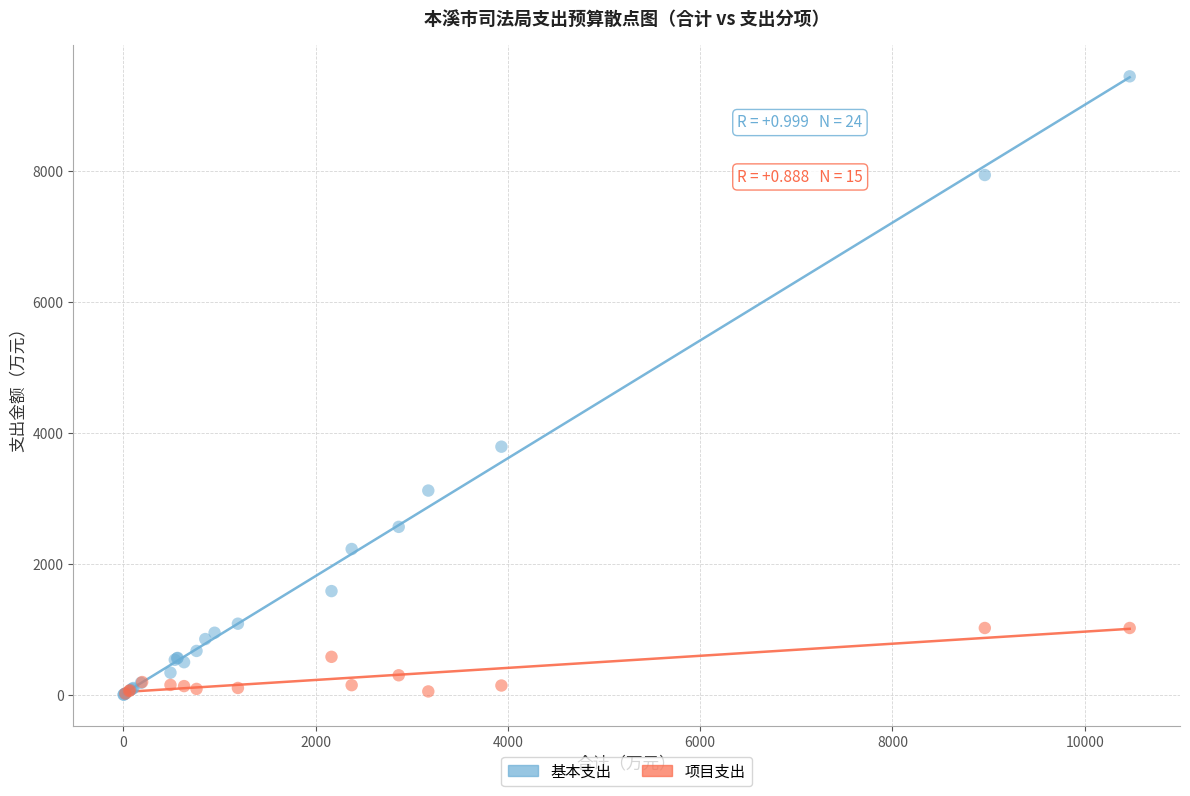

Which series reaches the maximum Y coordinate?

基本支出